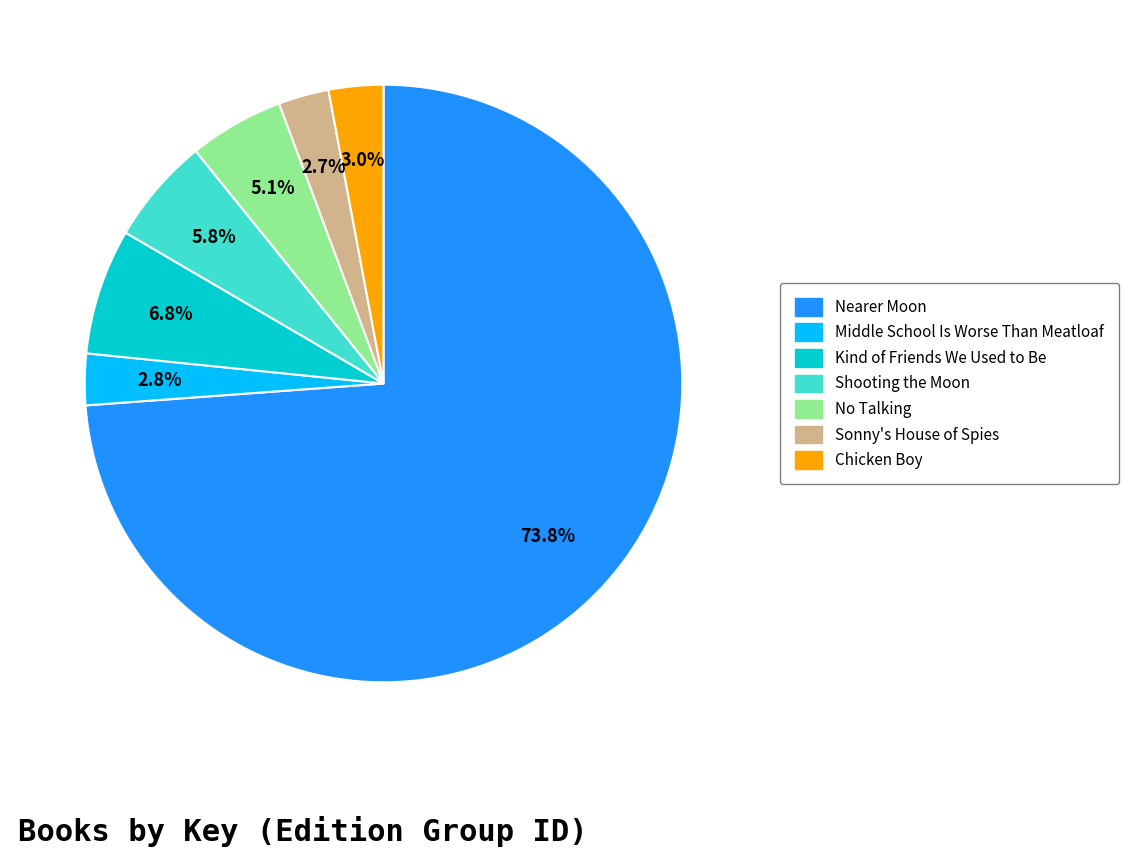

How many slices are in this pie chart?

7